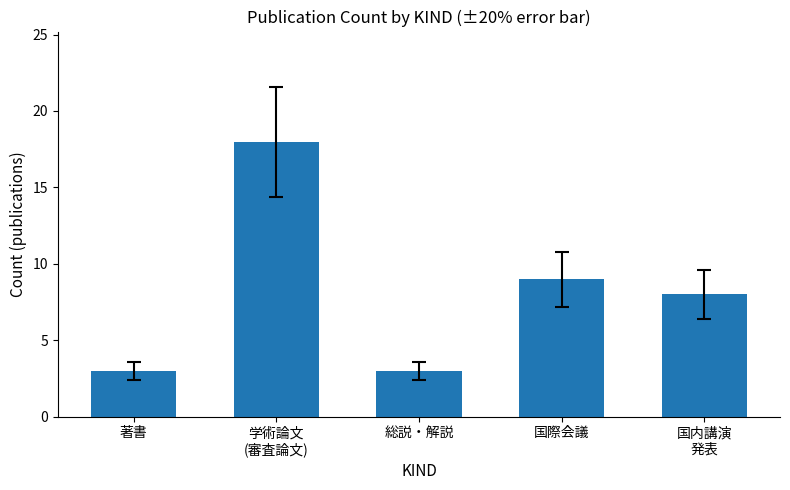

The value at 著書 is 3. True or false?

True